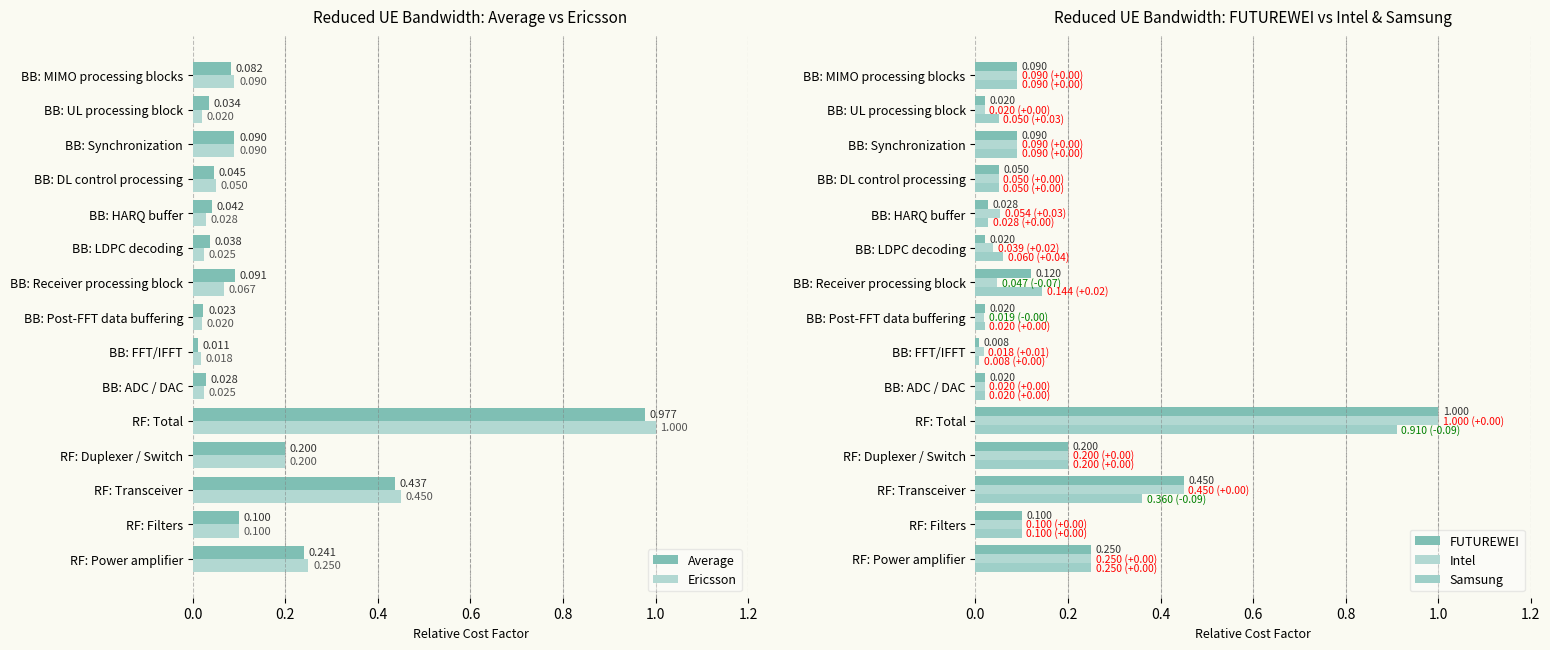

Reading left to right, transcribe all the data shown in this chart.

Average: 0.2	0.1	0.4	0.2	1.0	0.0	0.0	0.0	0.1	0.0	0.0	0.0	0.1	0.0	0.1
Ericsson: 0.2	0.1	0.5	0.2	1.0	0.0	0.0	0.0	0.1	0.0	0.0	0.1	0.1	0.0	0.1
FUTUREWEI: 0.2	0.1	0.5	0.2	1.0	0.0	0.0	0.0	0.1	0.0	0.0	0.1	0.1	0.0	0.1
Intel: 0.2	0.1	0.5	0.2	1.0	0.0	0.0	0.0	0.0	0.0	0.1	0.1	0.1	0.0	0.1
Samsung: 0.2	0.1	0.4	0.2	0.9	0.0	0.0	0.0	0.1	0.1	0.0	0.1	0.1	0.1	0.1